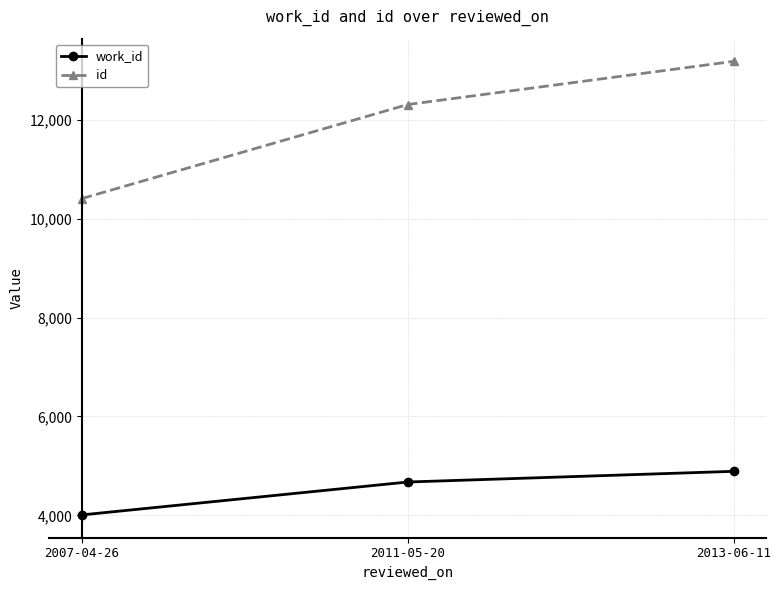

Reading right to left, extract all data points from this chart.

work_id: 4891	4675	4010
id: 13180	12307	10406